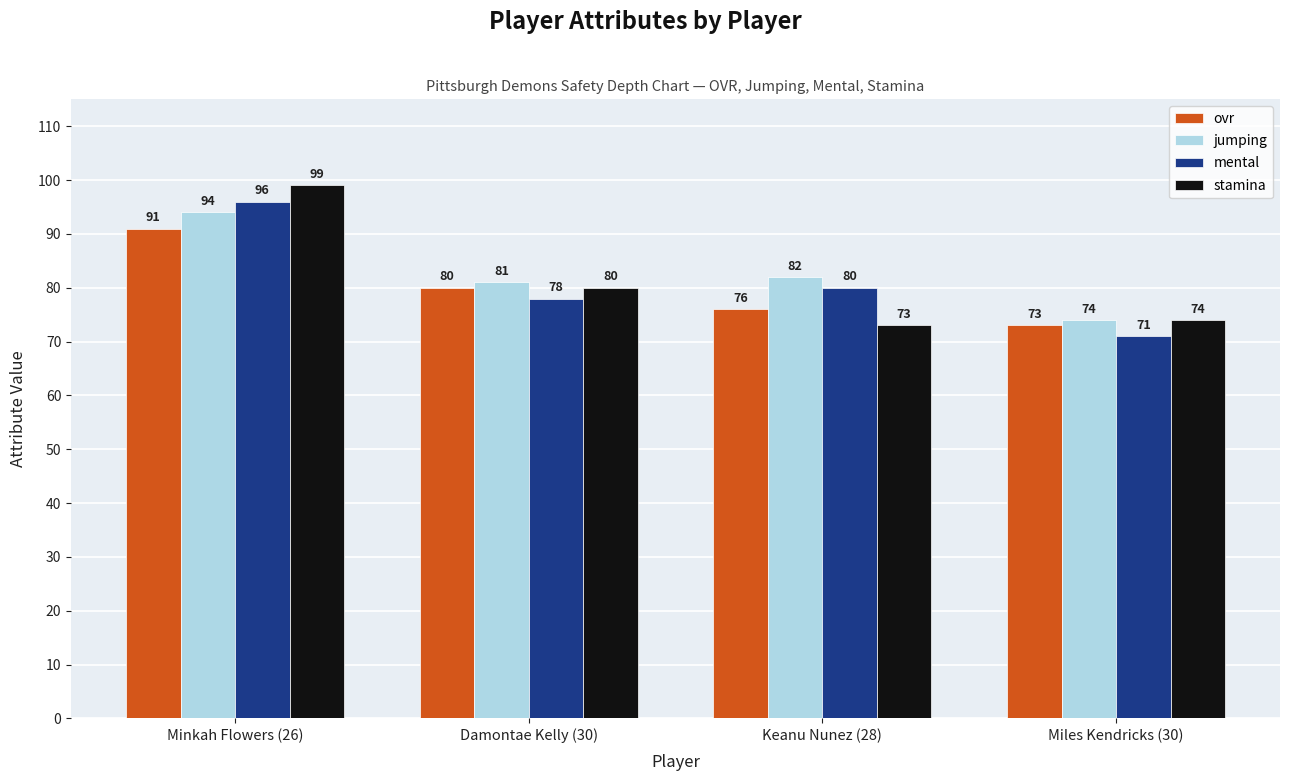

What is the difference between the highest and lowest values at Keanu Nunez (28)?

9